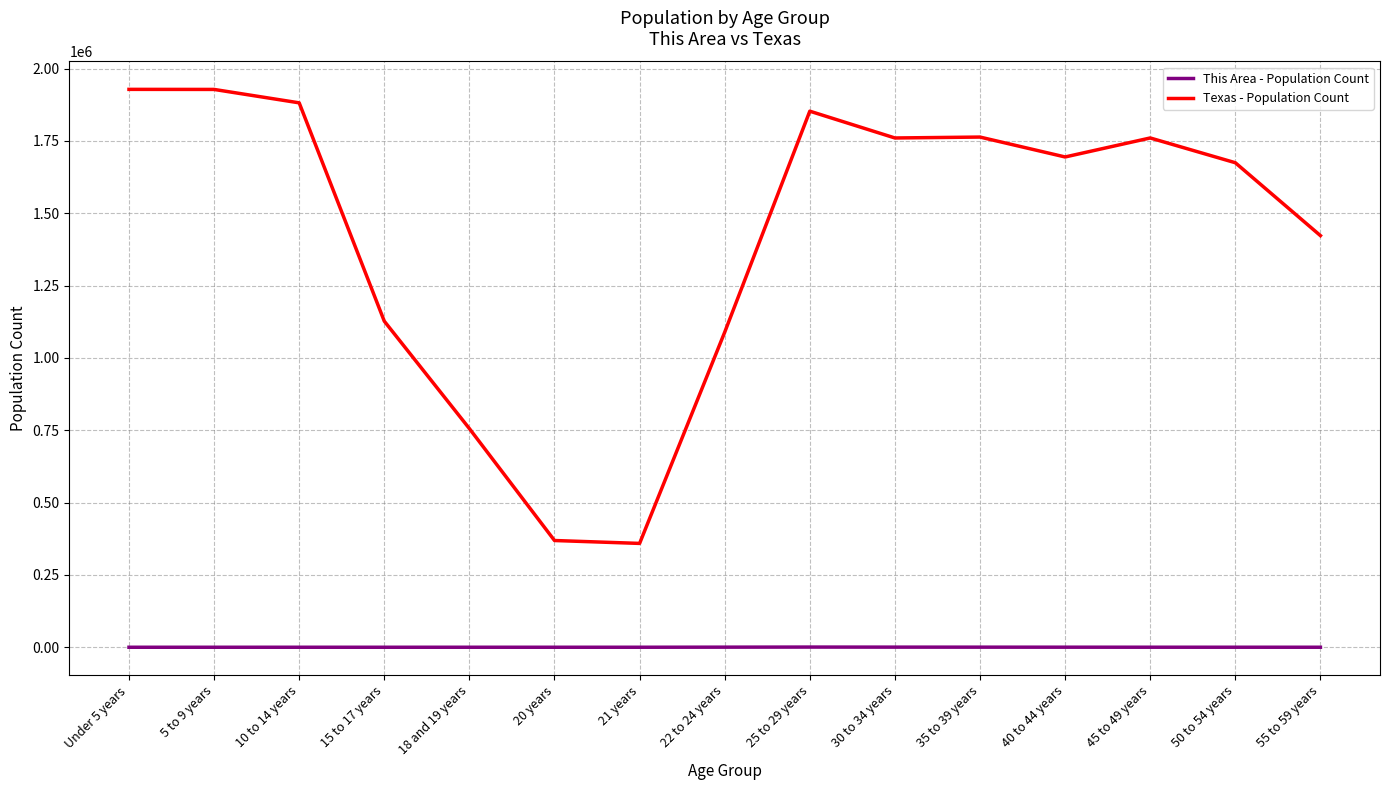

Which series has the largest range (max minus min)?

Texas - Population Count